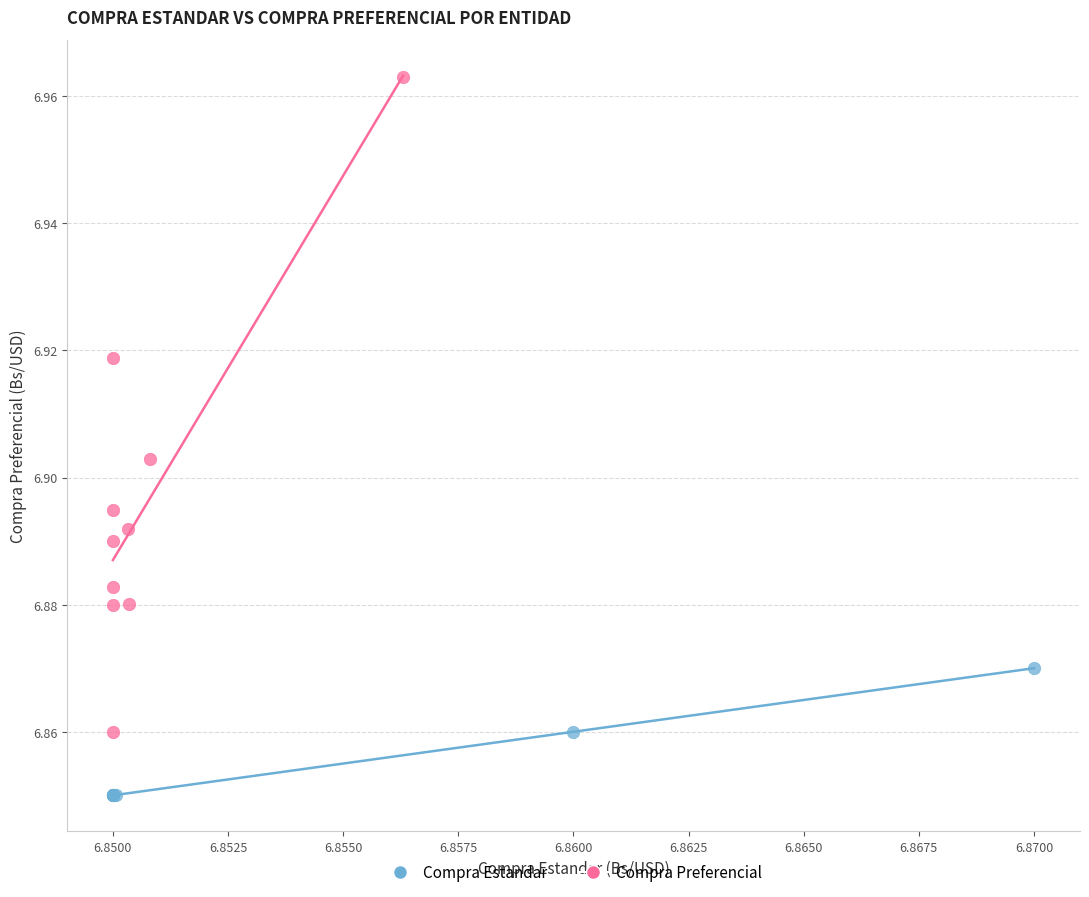

Which series has the largest Y range (max minus min)?

Compra Preferencial